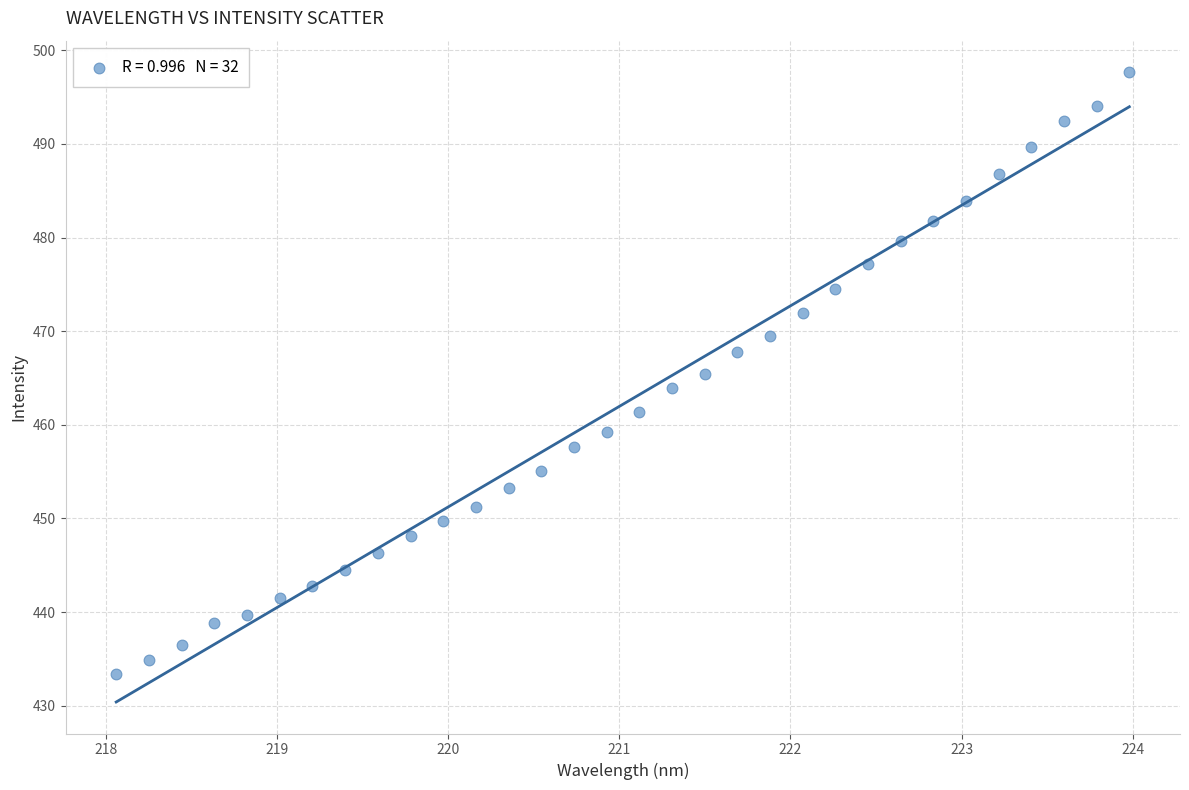

What is the range of X values (max minus min)?

5.9